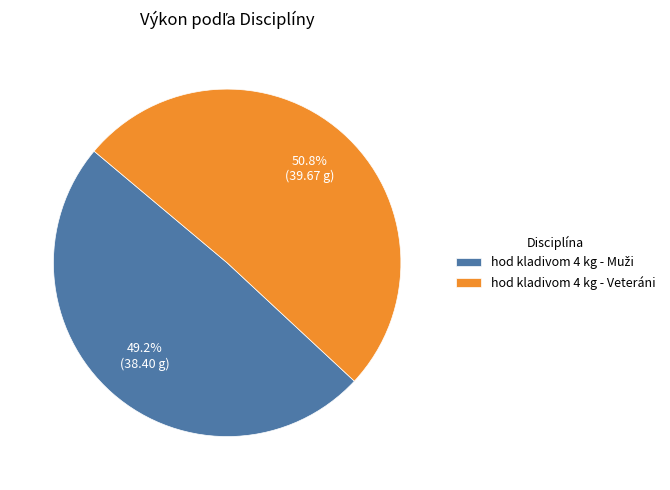

To the nearest percent, what portion does hod kladivom 4 kg - Veteráni represent?

51%